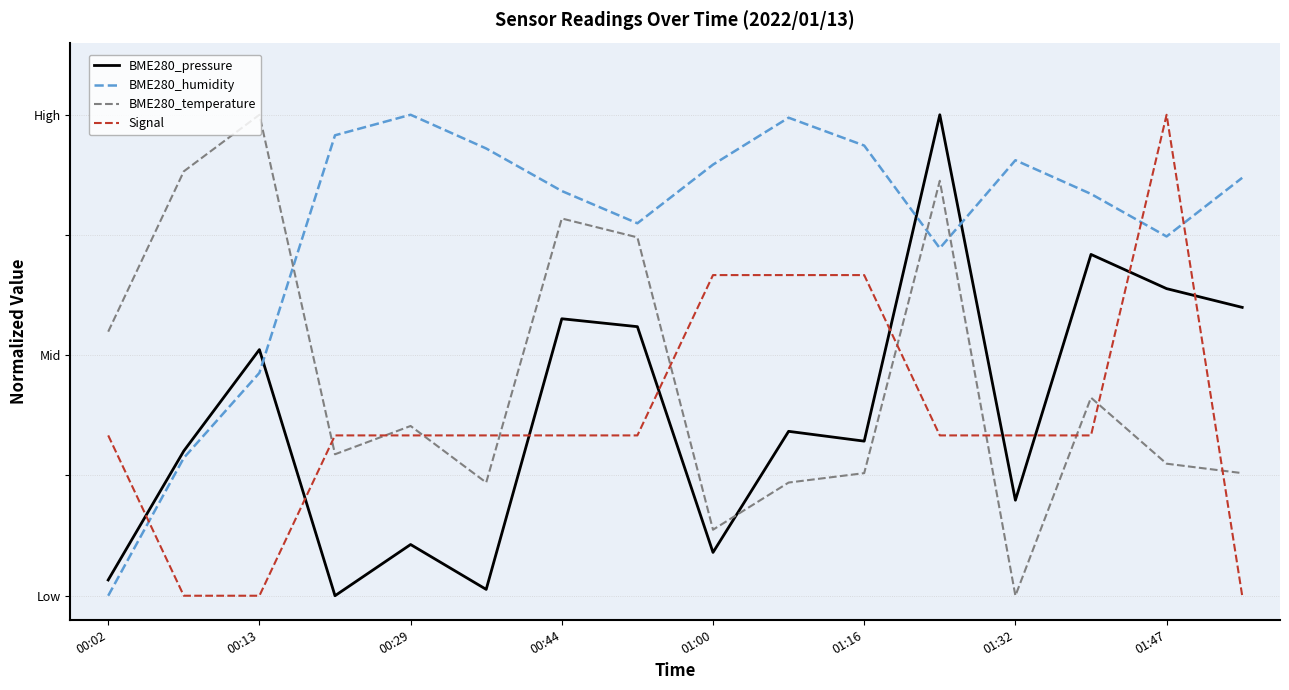

What is the value of the BME280_temperature point at the 12th from the left?

0.9